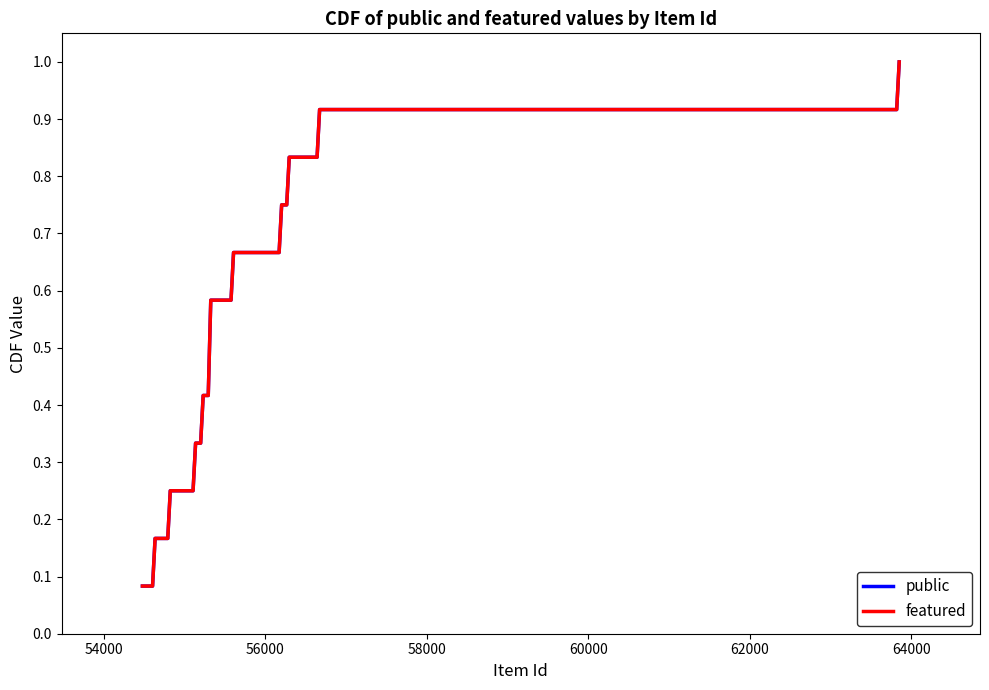

Does the chart display data point markers on the line(s)?

No